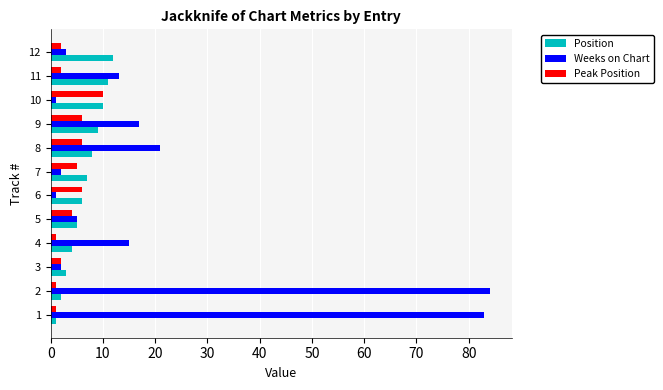

How many data points in Weeks on Chart are less than 13?

6